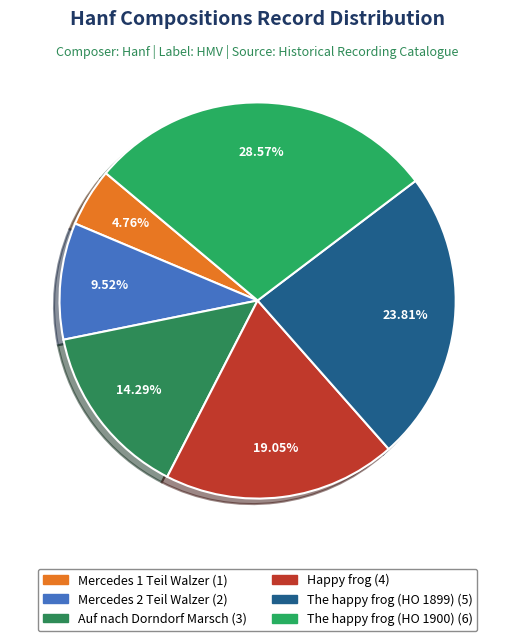

What is the change in value from Auf nach Dorndorf Marsch to The happy frog (HO 1900)?

+3